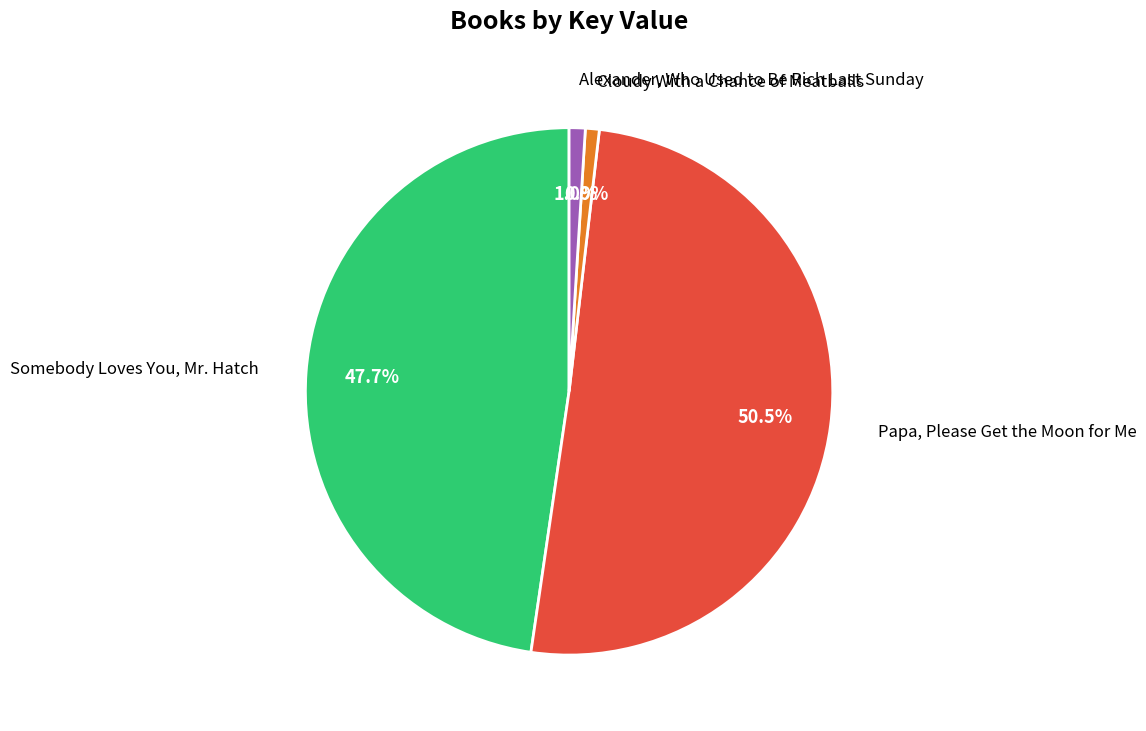

How many slices are in this pie chart?

4